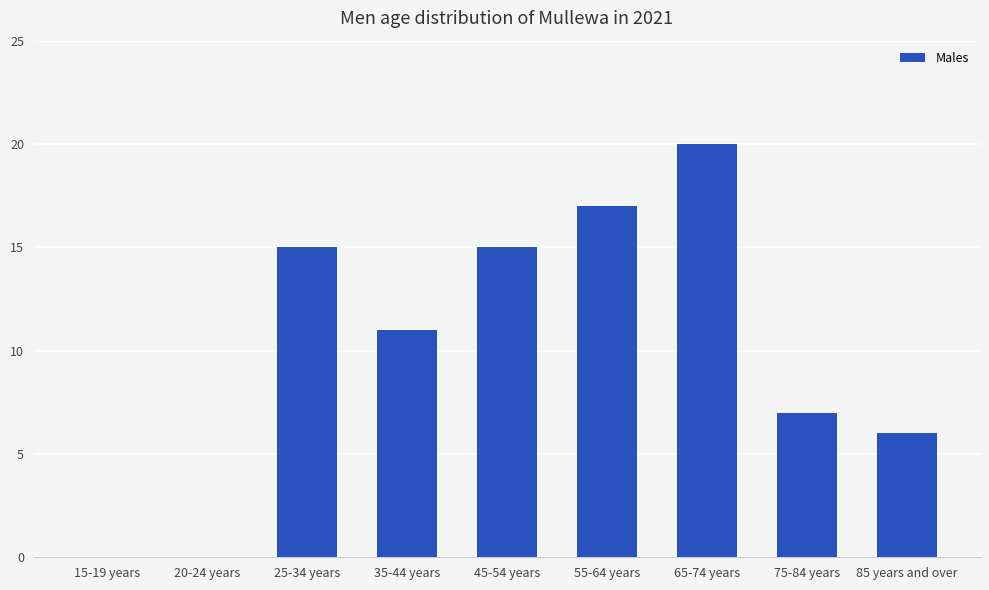

What is the change in value from 45-54 years to 85 years and over?

-9